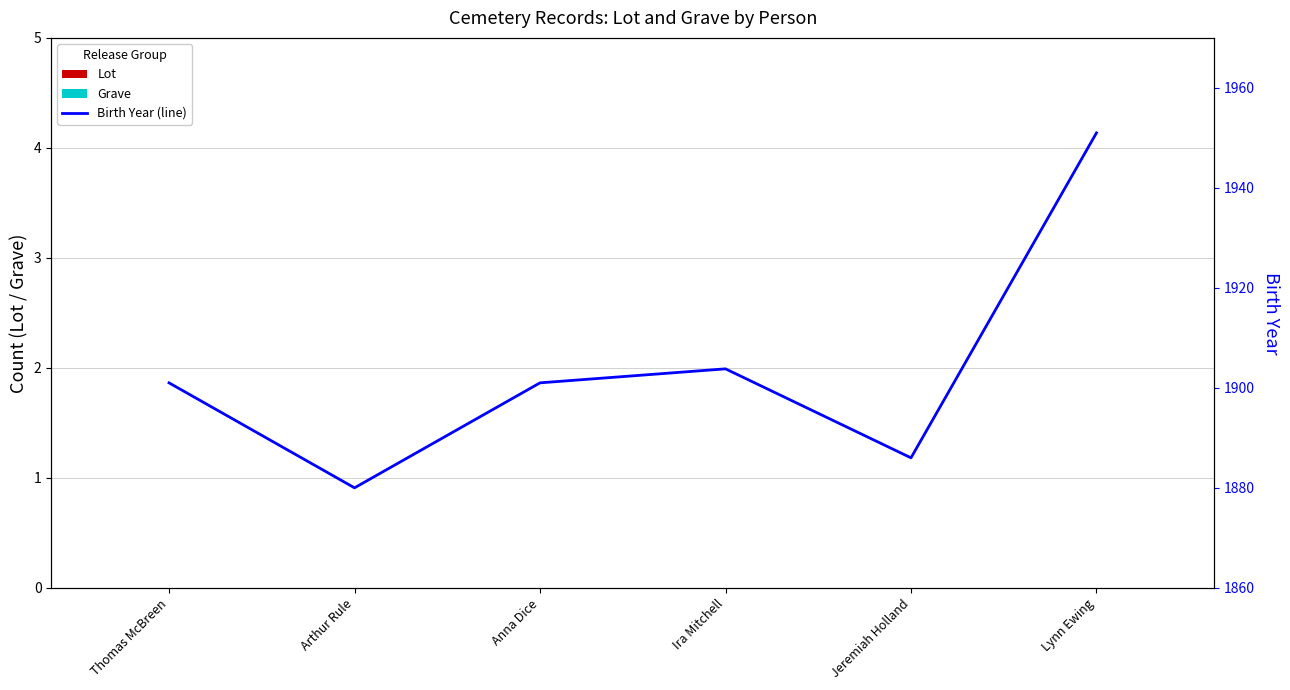

How many distinct data groups are displayed?

3